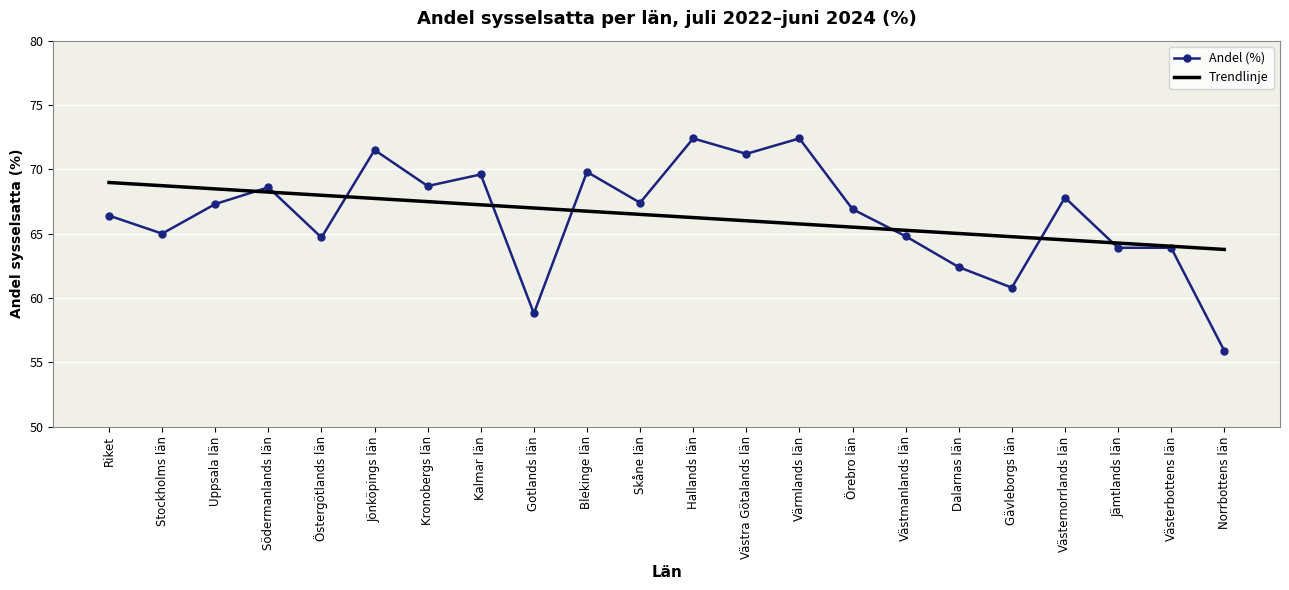

At which category is the sum across all series the highest?

Jönköpings län